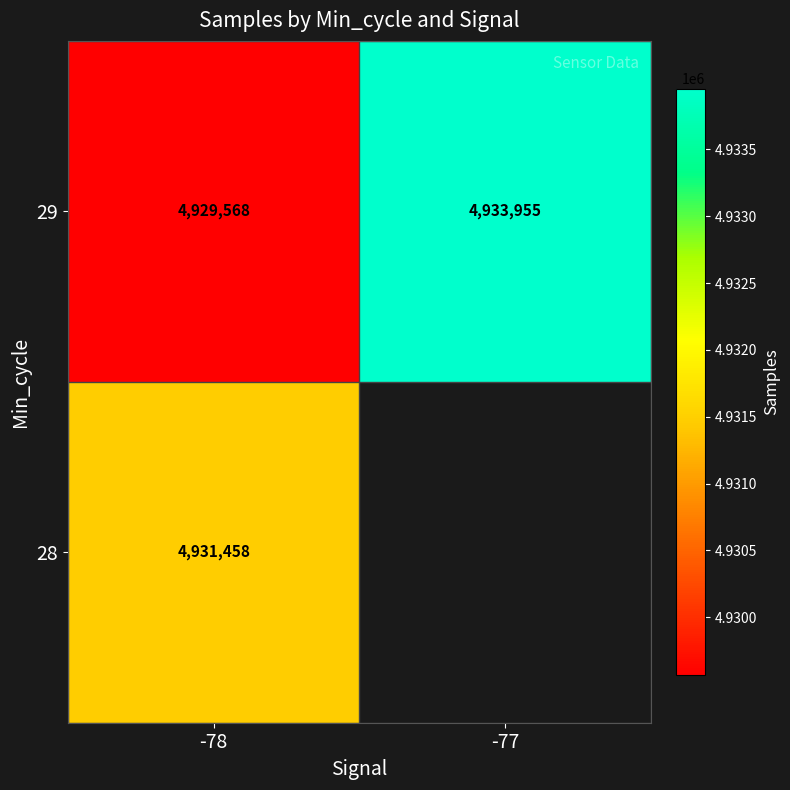

How many values in the 29 series are below 4933955?

1